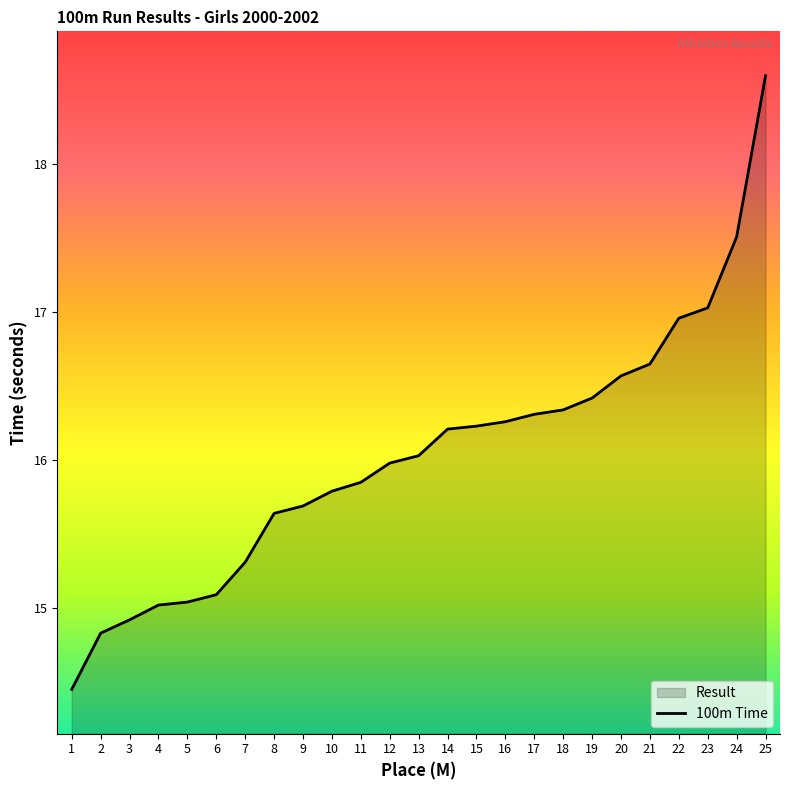

What is the approximate value at 12?

16.0